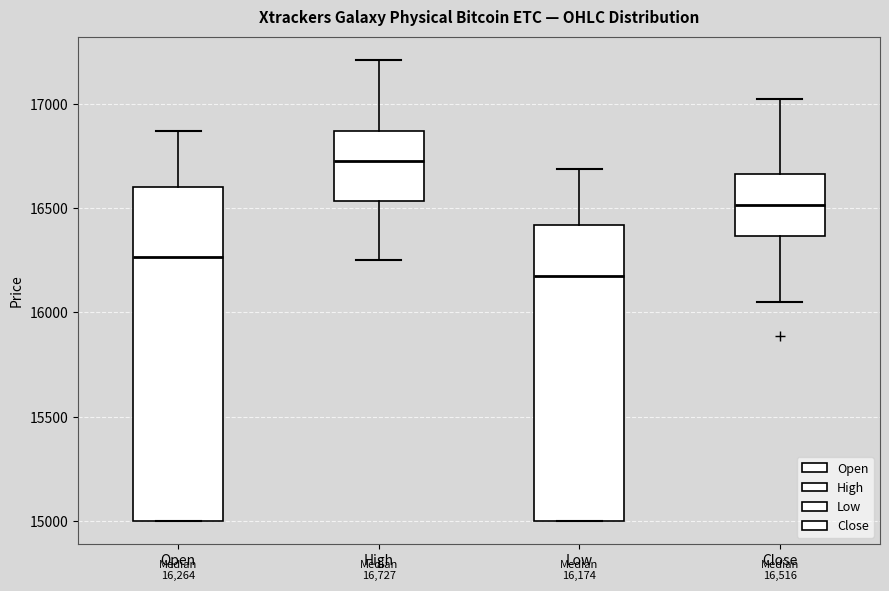

Which box's median line is the highest?

High